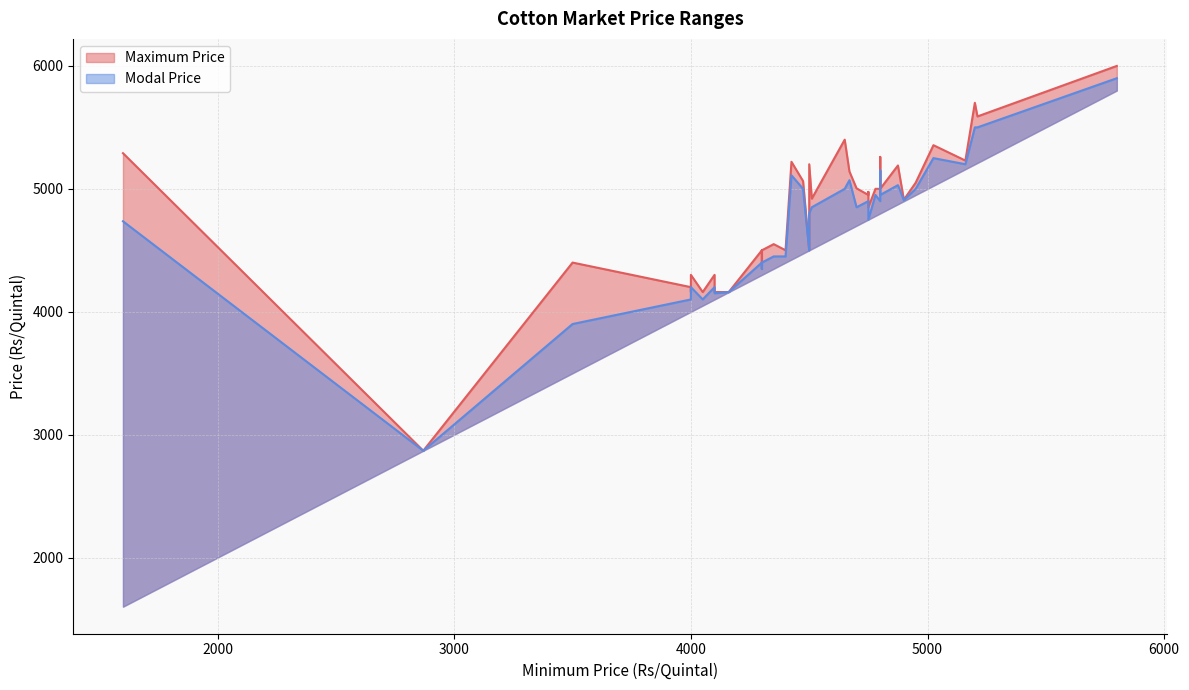

Between 4300 and 5211, which series saw the biggest shift?

Modal Price